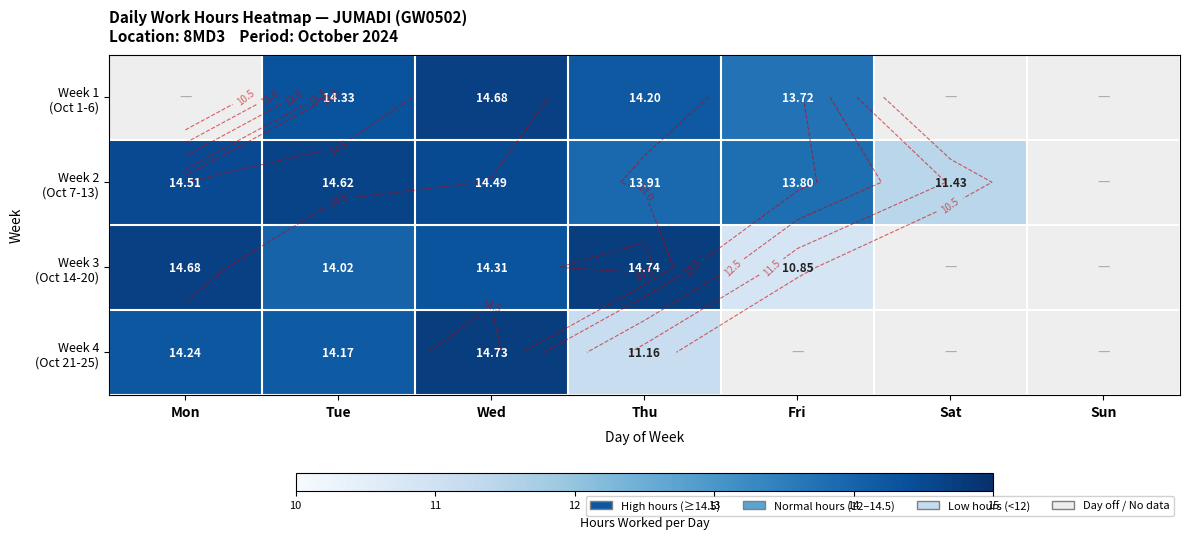

What is the total value across all series at Thu?

54.0